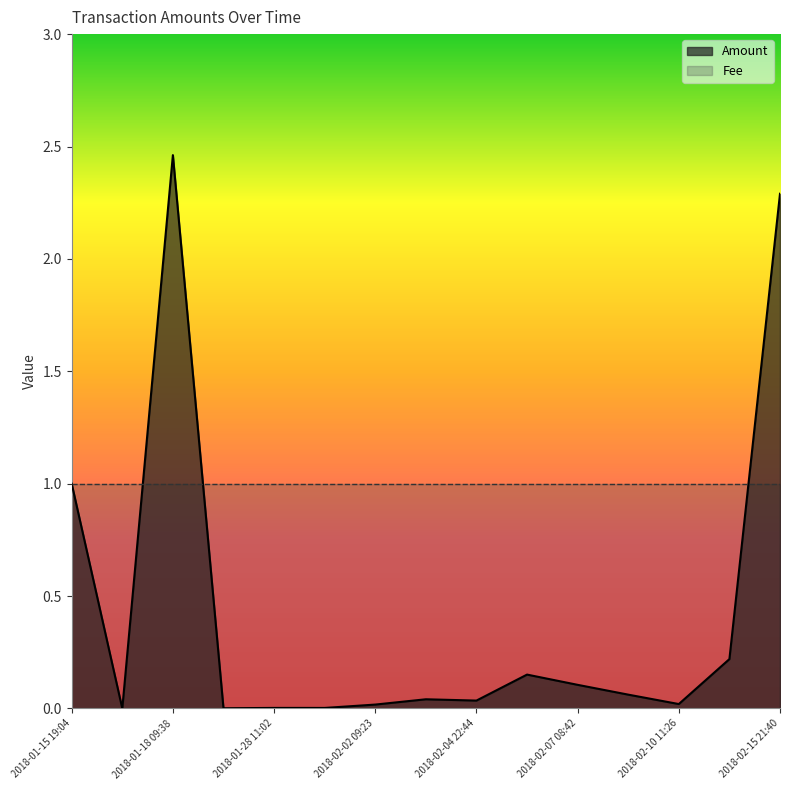

Which category has the highest value across all series?

2018-01-18 09:38